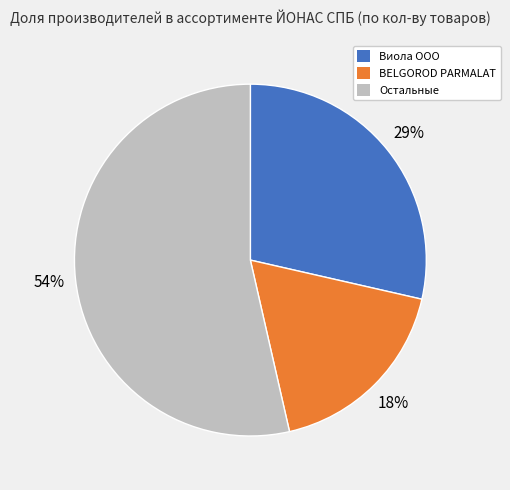

Which category has the biggest portion of the pie?

Остальные